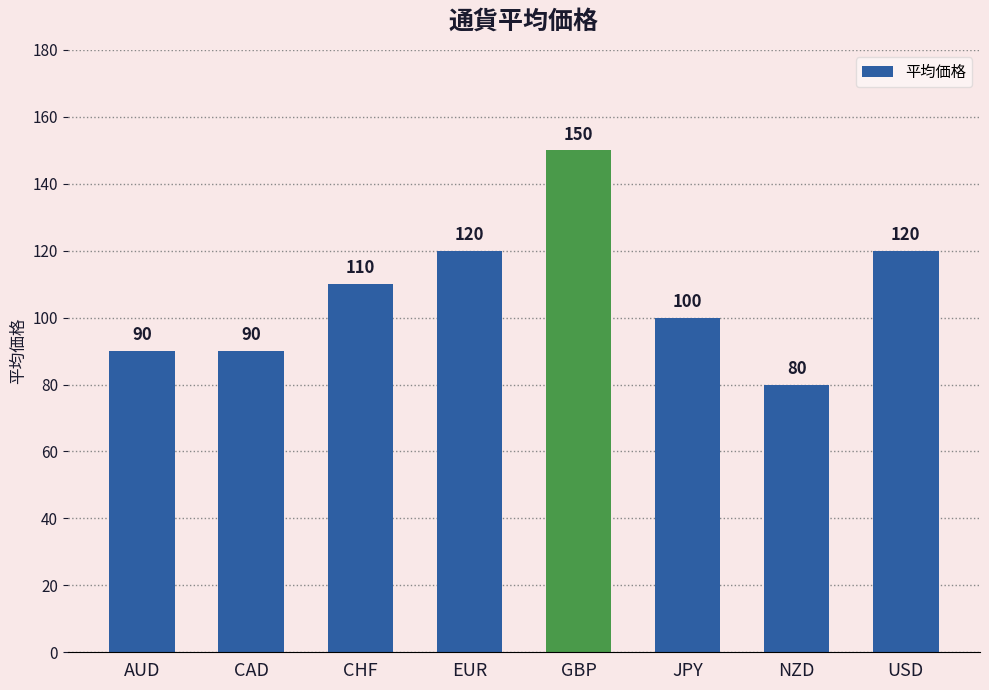

Which label corresponds to the smallest value in the chart?

NZD